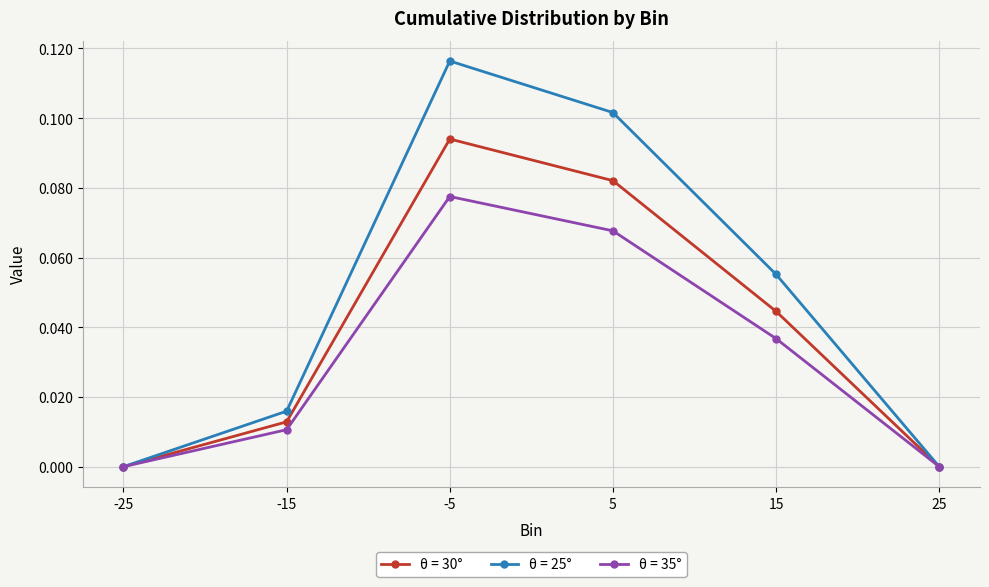

How many data points does each series have?

6